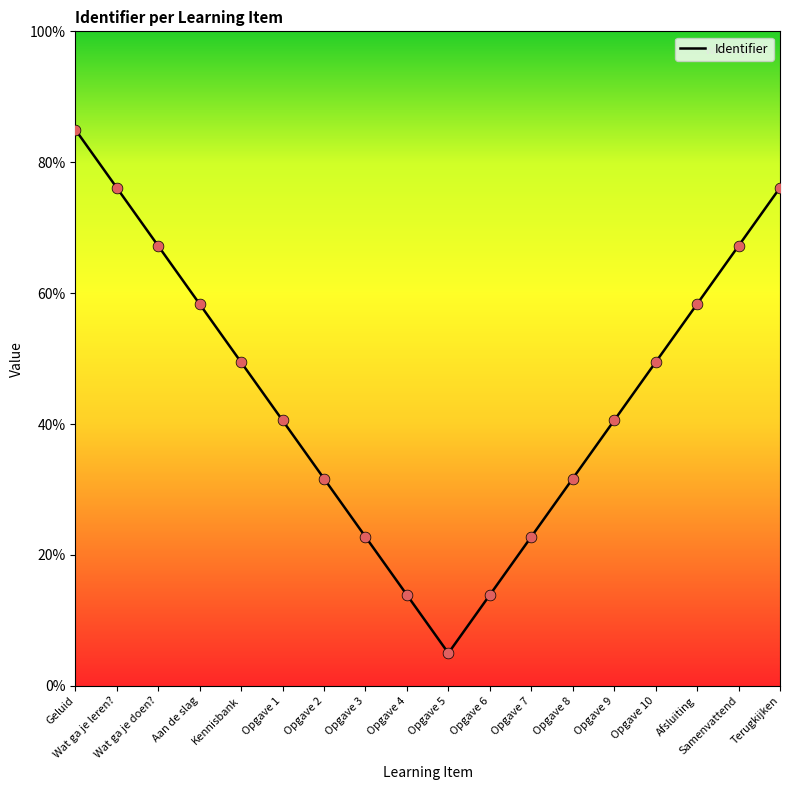

What is the change in value from Kennisbank to Opgave 6?

-35.6